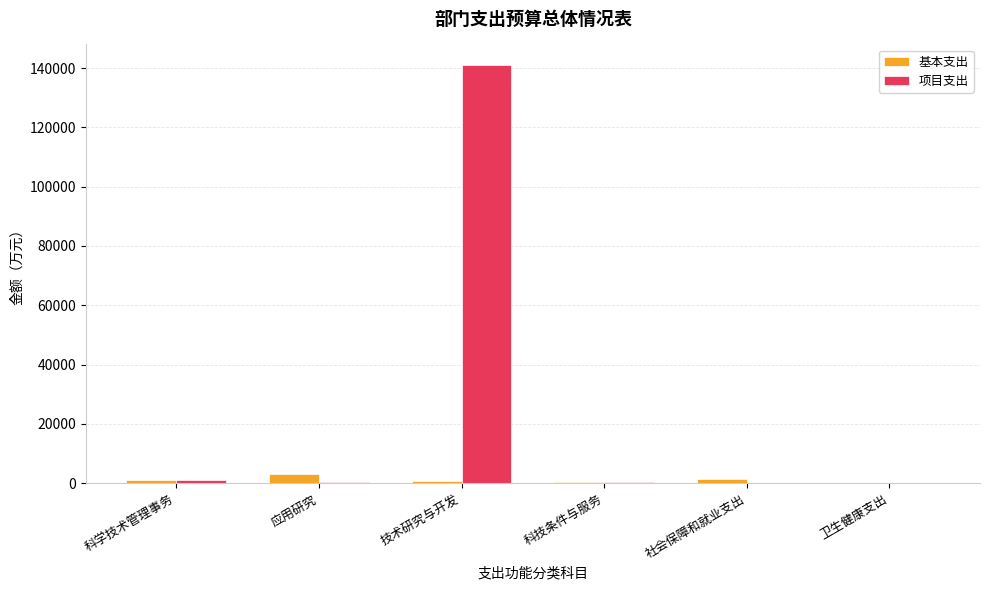

What is the maximum value shown in the chart?

140917.0